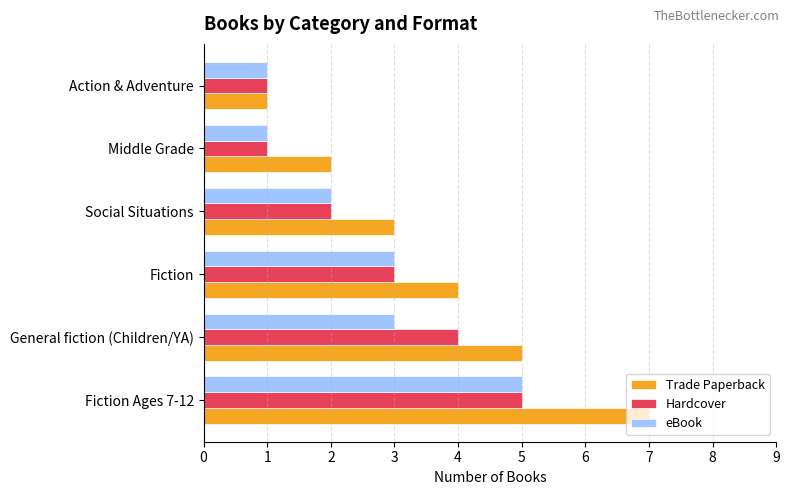

What is the difference between the maximum and second lowest values in the Trade Paperback series?

5